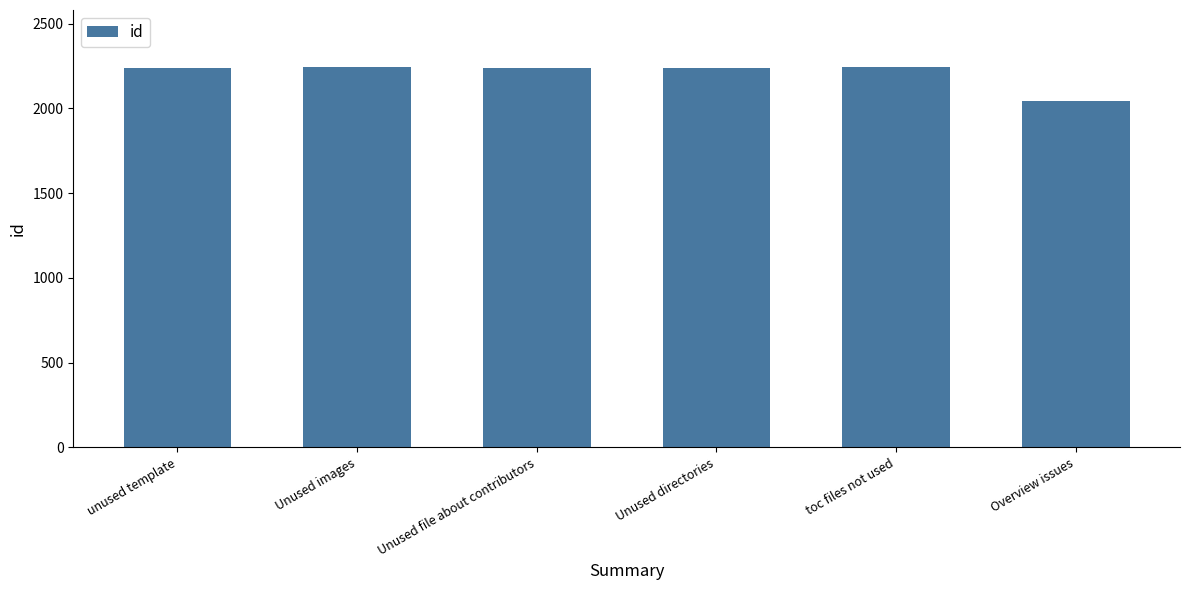

What is the sum of the values at Unused file about contributors and unused template?

4481